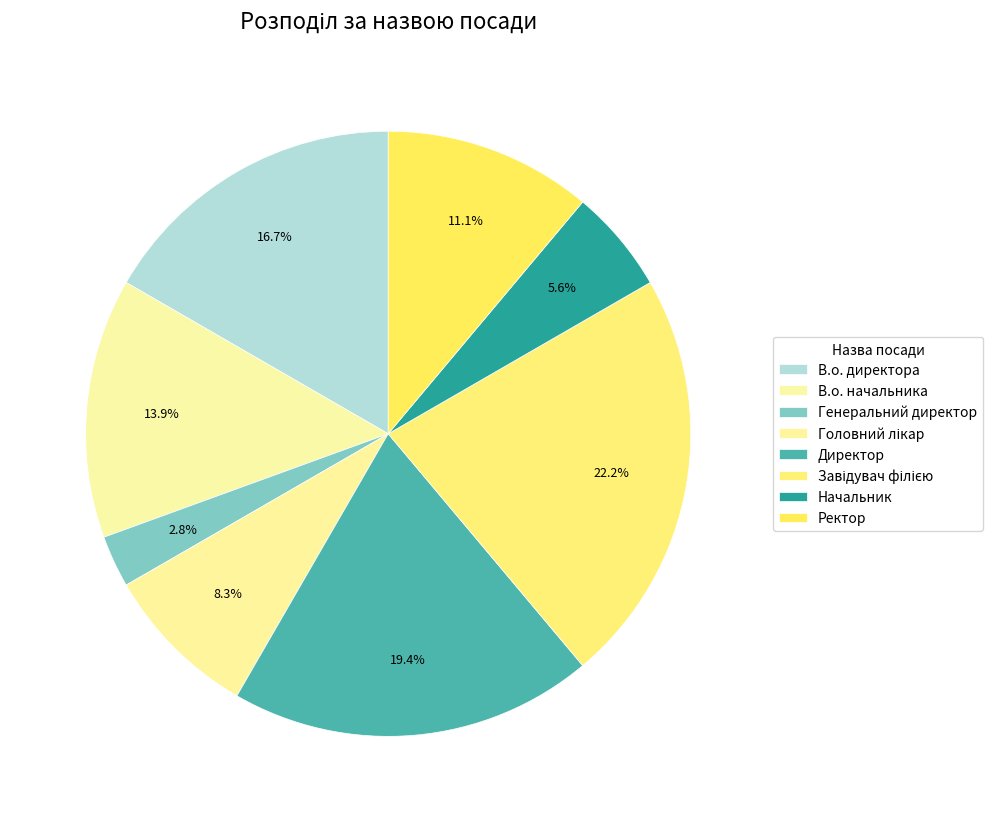

Count the number of slices in the pie.

8